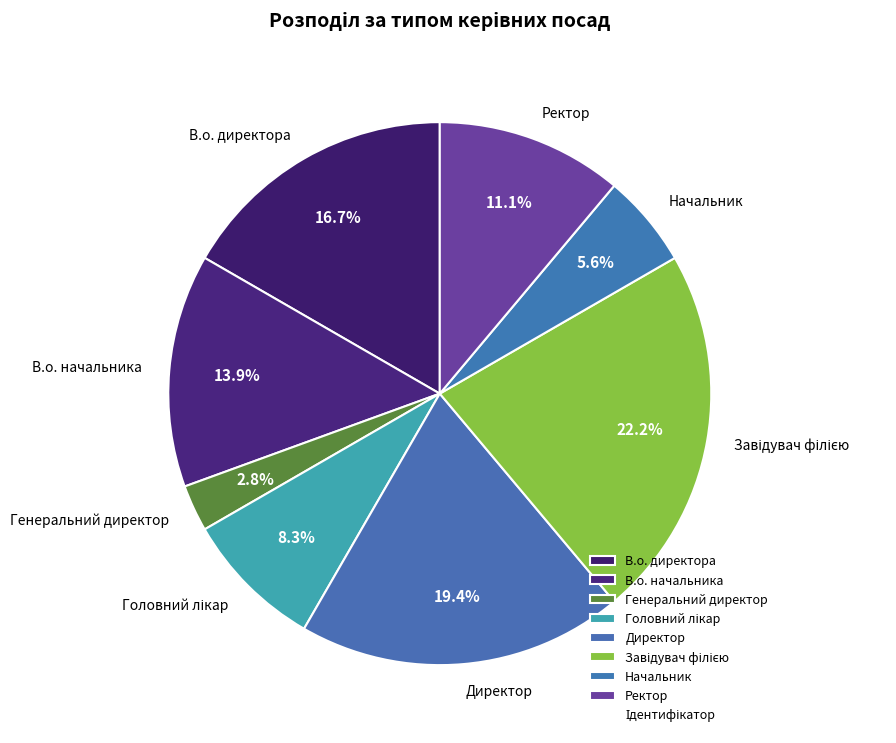

How much of the chart is everything except Директор?

80.6%